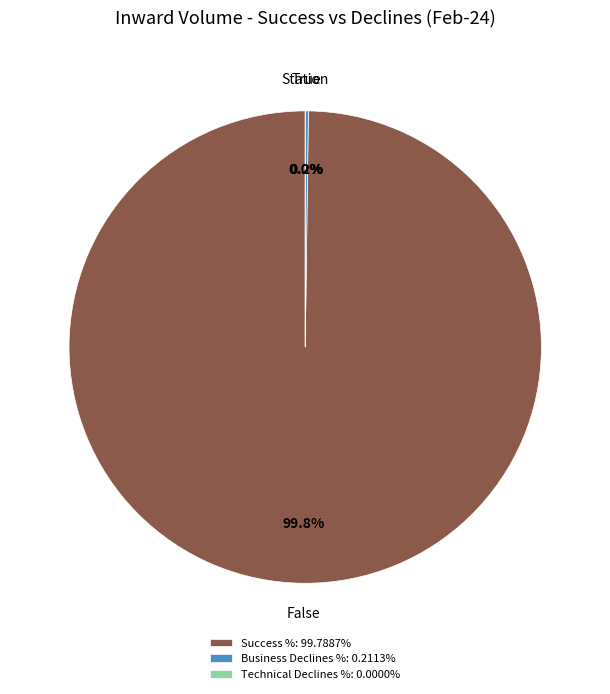

To the nearest percent, what is the difference between the largest and smallest slice percentages?

100%